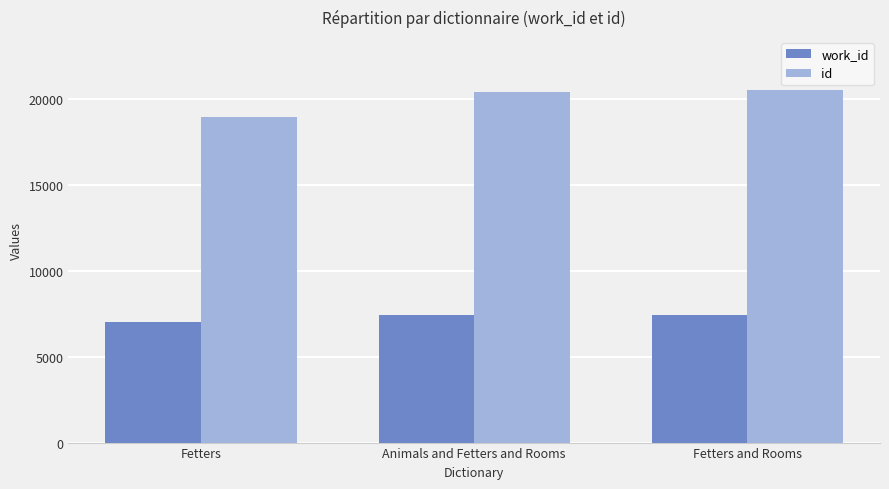

The value of id at Animals and Fetters and Rooms is 31579. True or false?

False